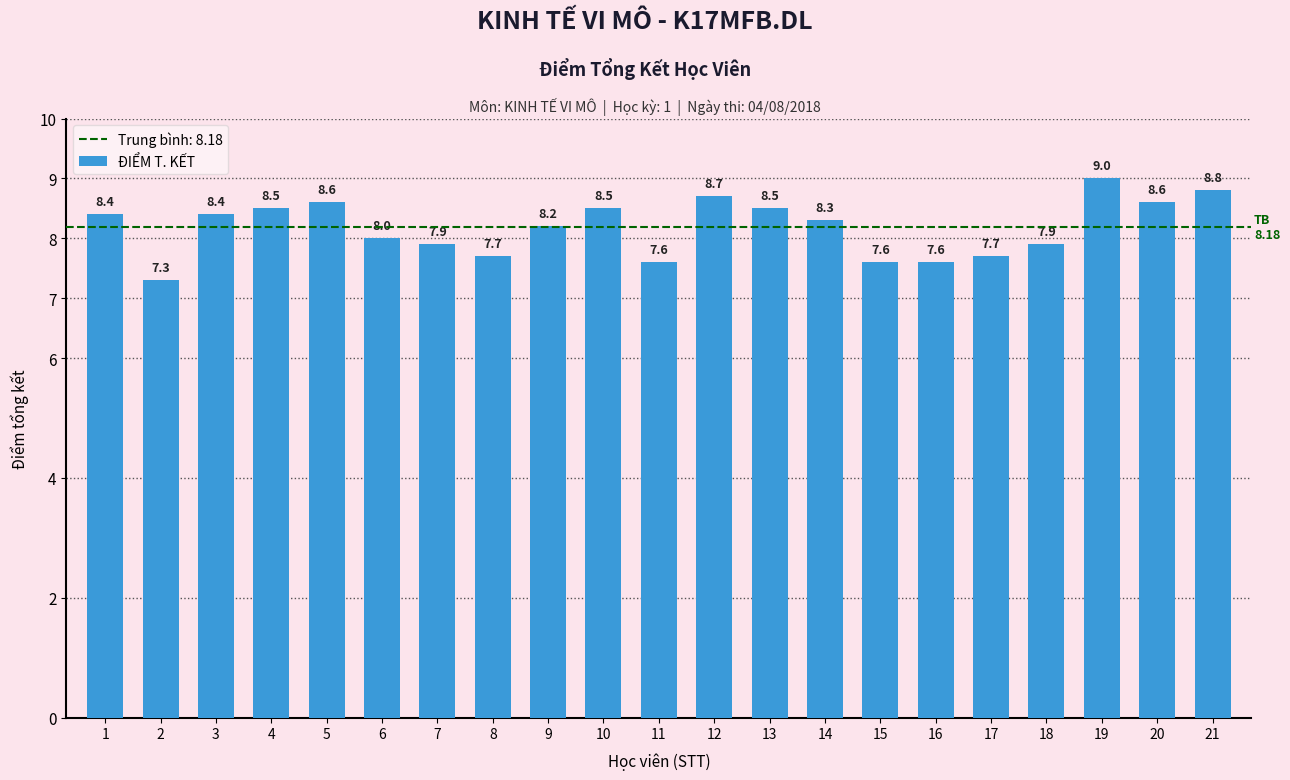

What is the smallest value displayed?

7.3